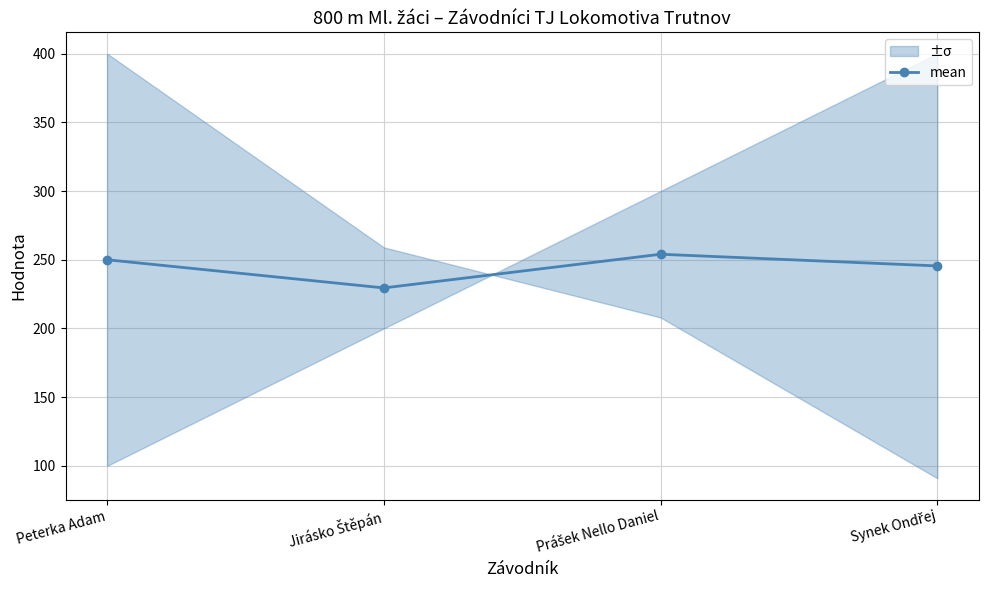

What is the sum of all values?

979.0